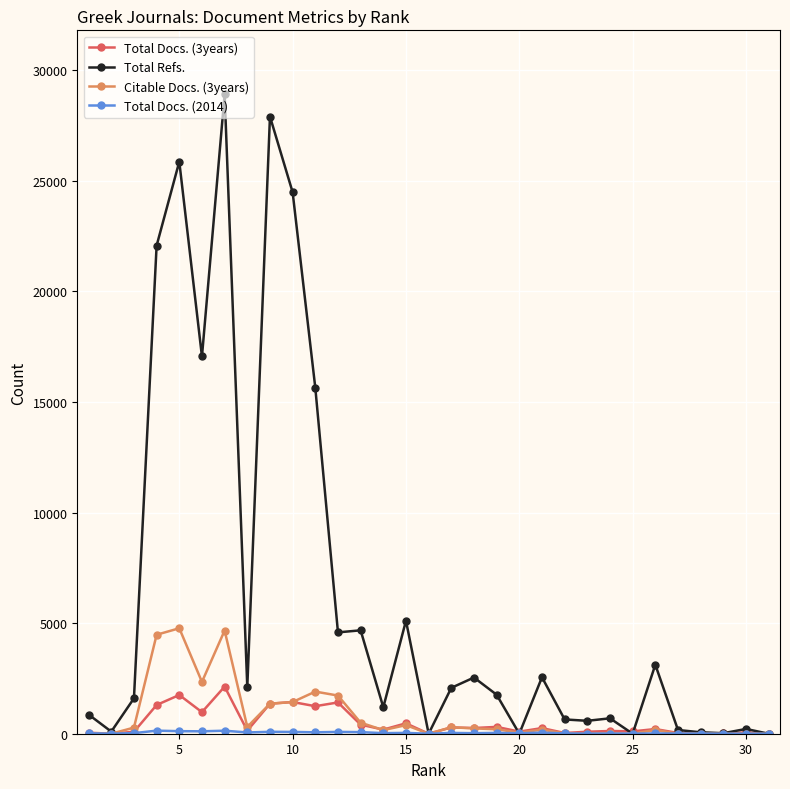

Does the chart display data point markers on the line(s)?

Yes